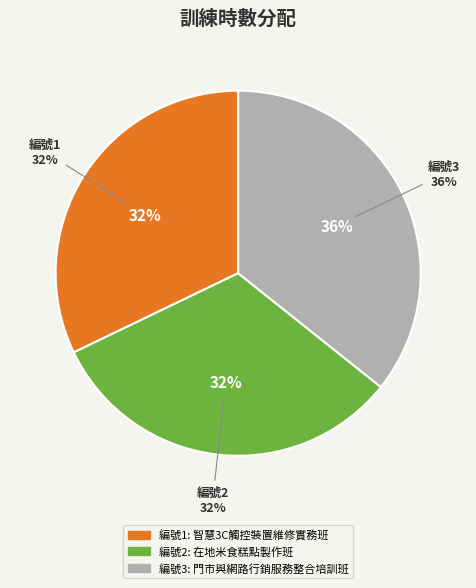

Do 門市與網路行銷服務整合培訓班 and 智慧3C觸控裝置維修實務班 together represent more than half of the pie?

Yes